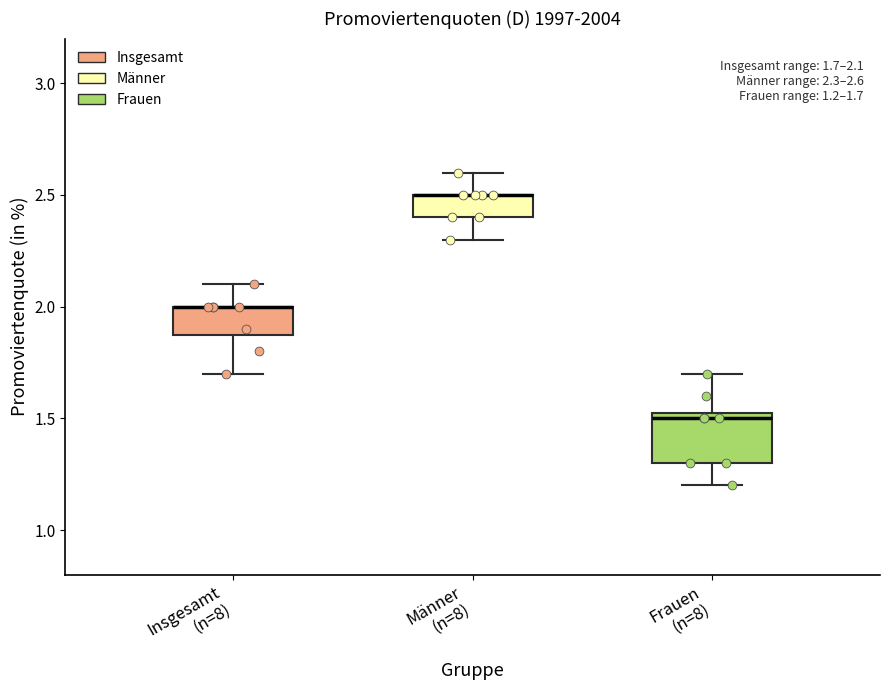

Comparing the boxes themselves (not the whiskers), which one is the tallest?

Frauen (n=8)